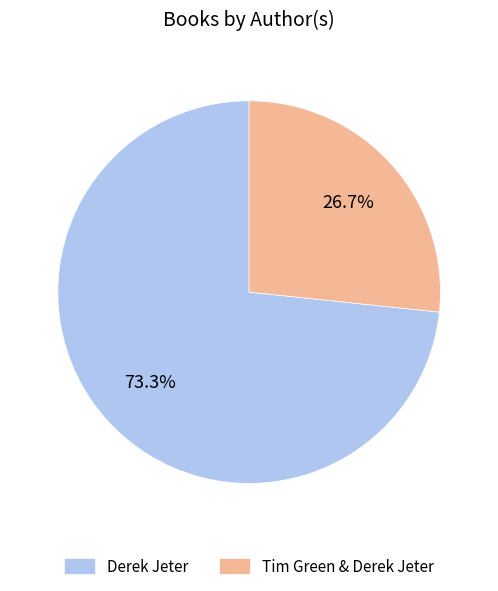

What is the smallest slice in the pie chart?

Tim Green & Derek Jeter